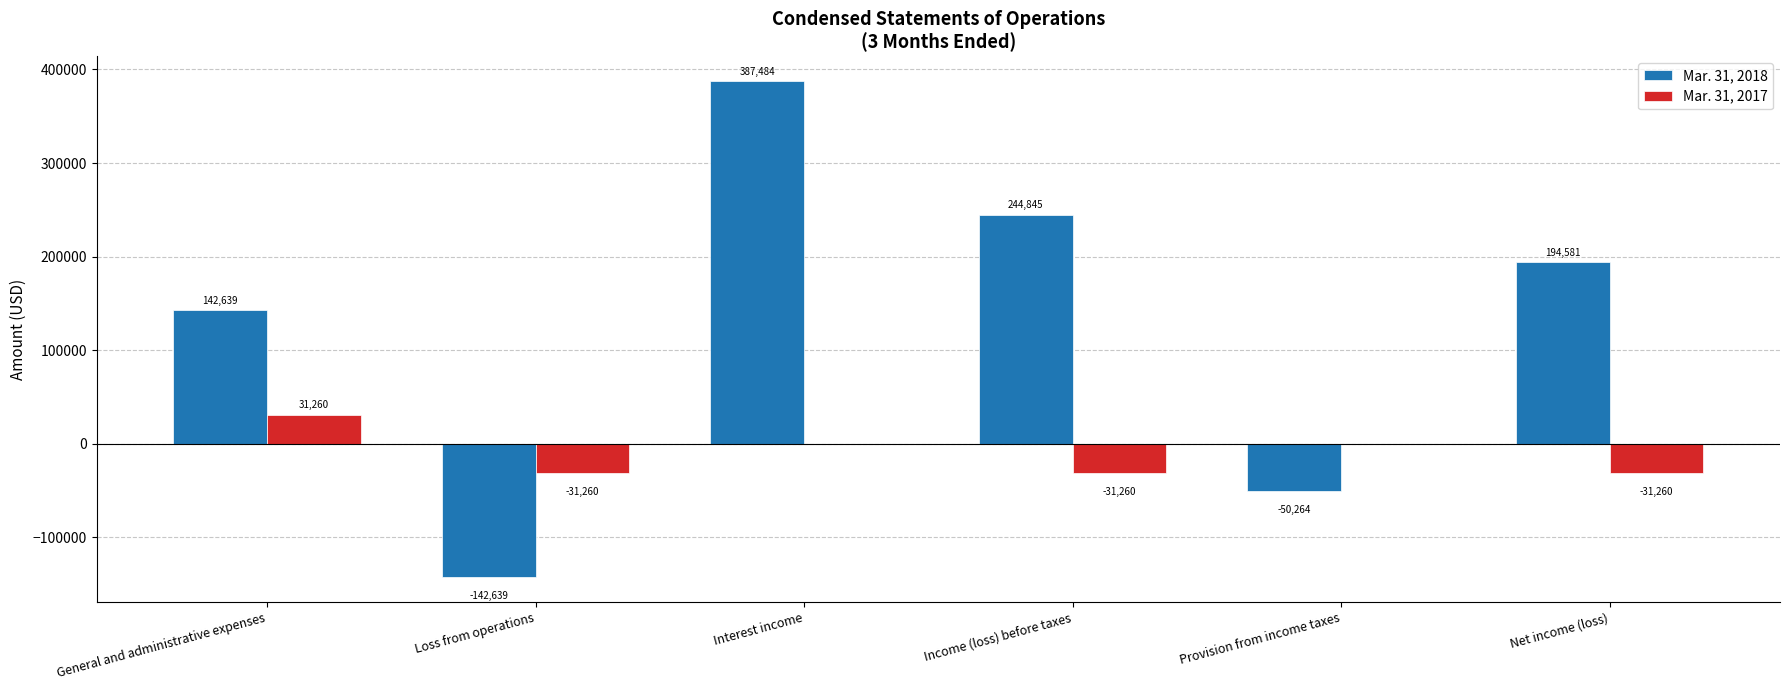

Are the bars grouped side by side (vs. stacked)?

Yes